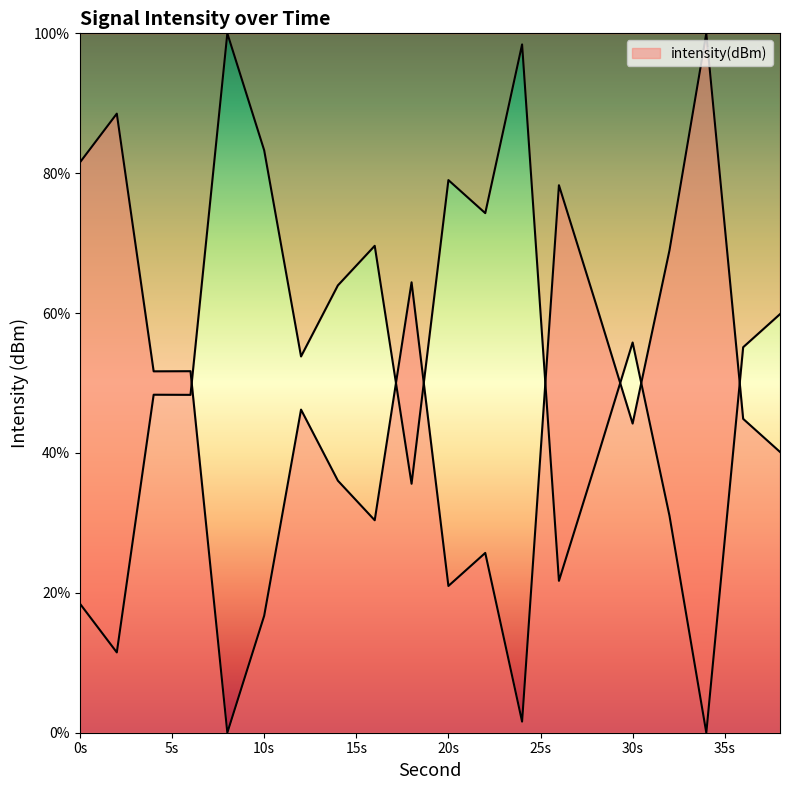

What is the average value?

47.7